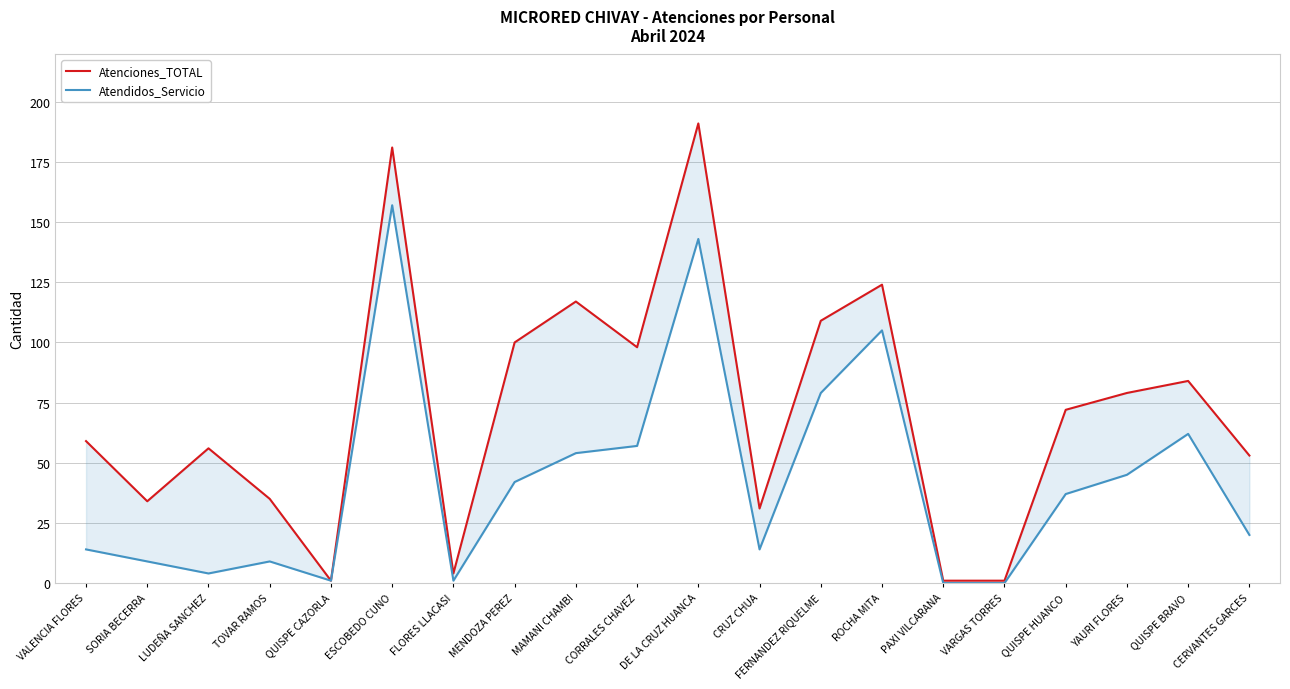

What is the label of the 18th point from the left?

YAURI FLORES